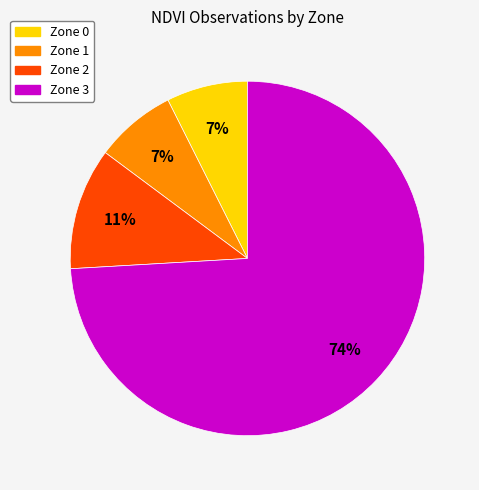

What is the largest slice in the pie chart?

Zone 3